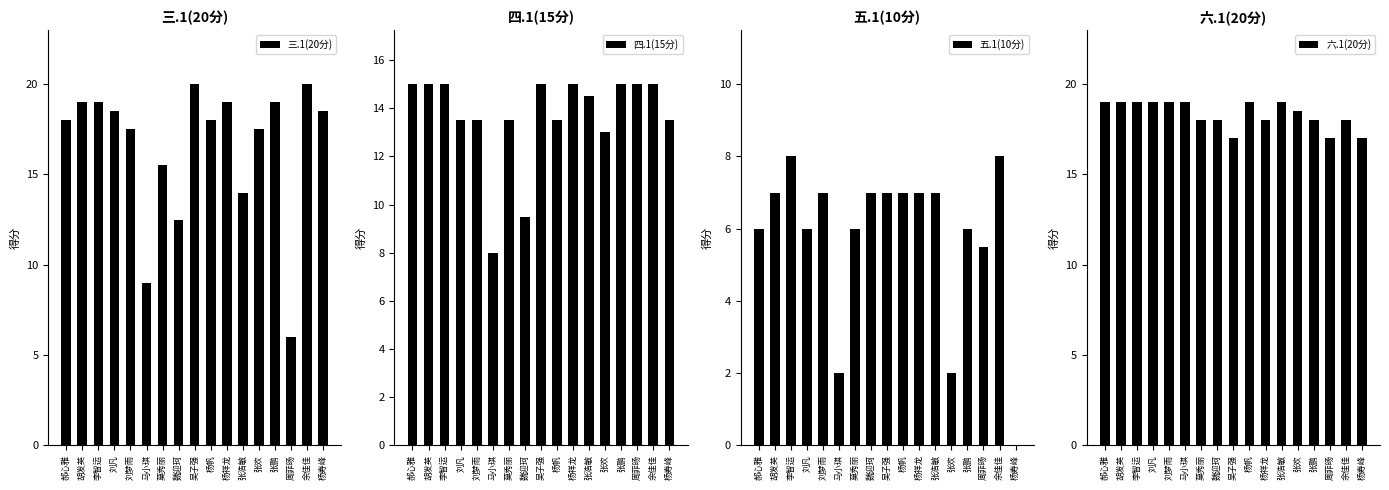

How many groups of bars are there?

17